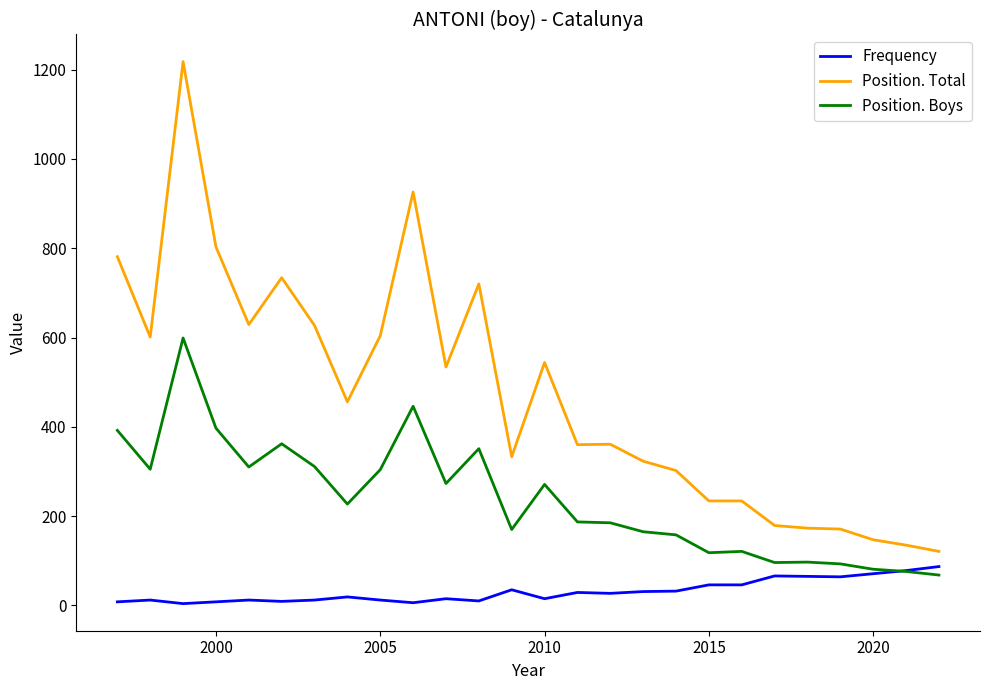

True or false: Position. Total and Position. Boys intersect in this chart.

False